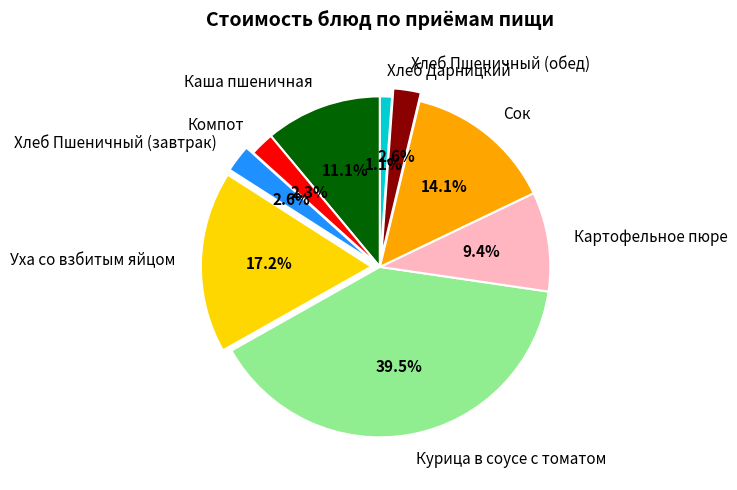

How many slices are in this pie chart?

9